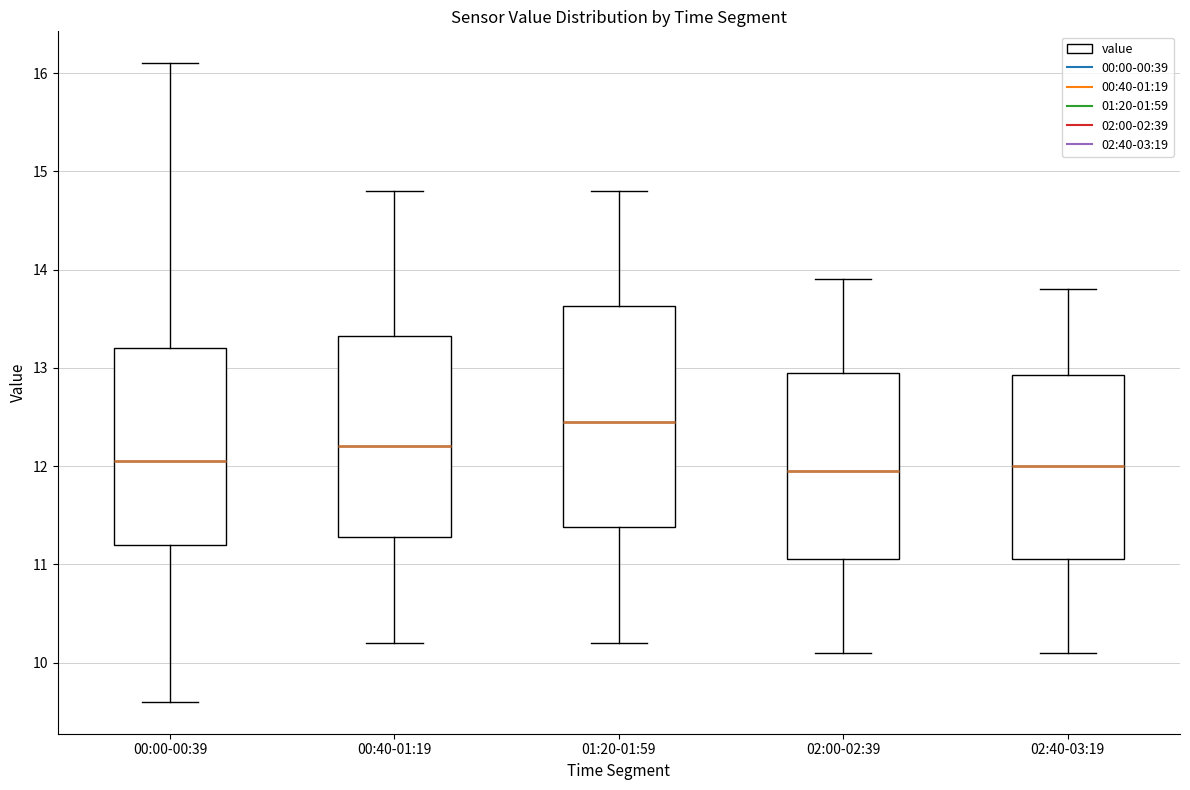

Which box has the highest median line?

01:20-01:59